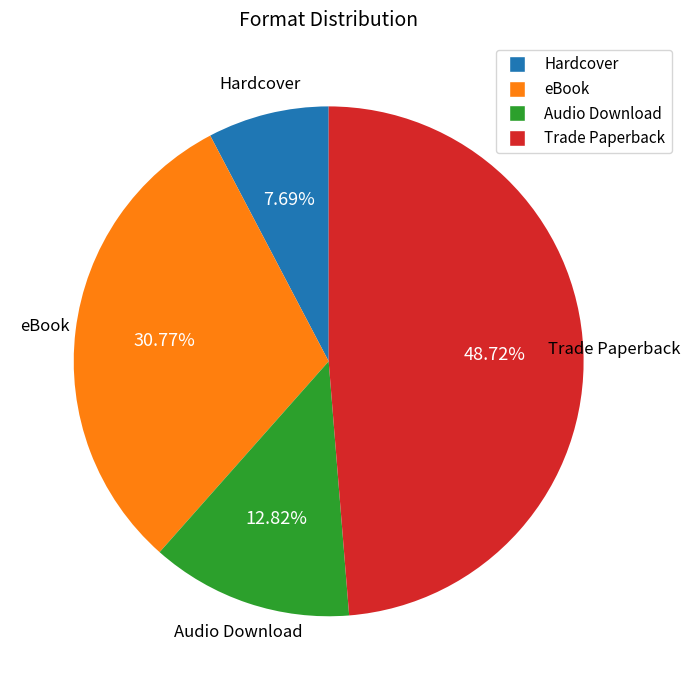

Is Trade Paperback the majority of the pie?

No